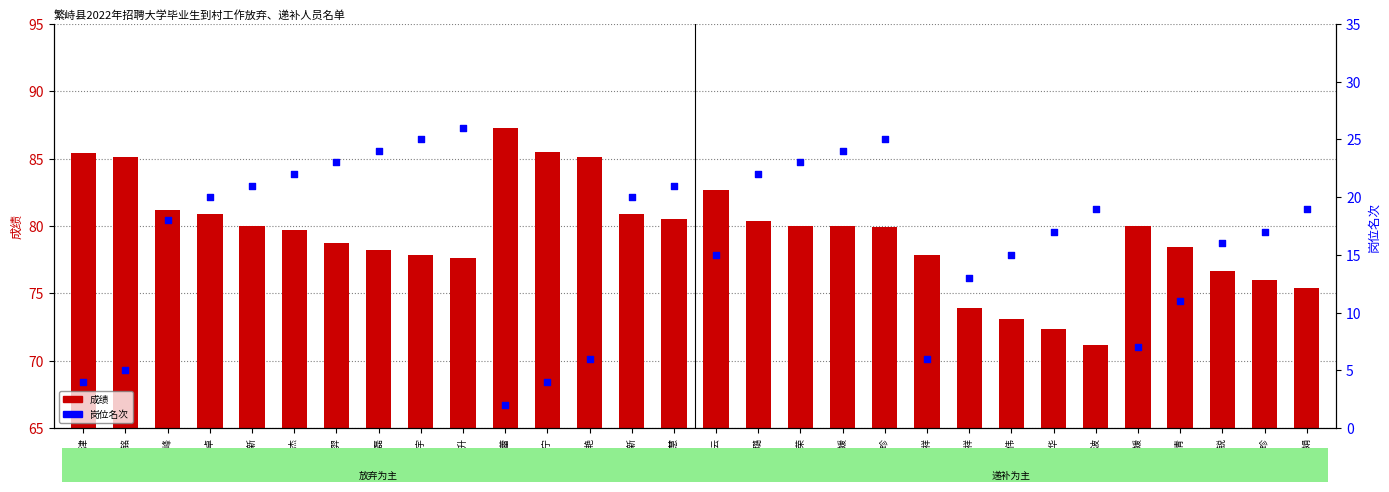

What is the total value across all series at 韩振羿?

101.7